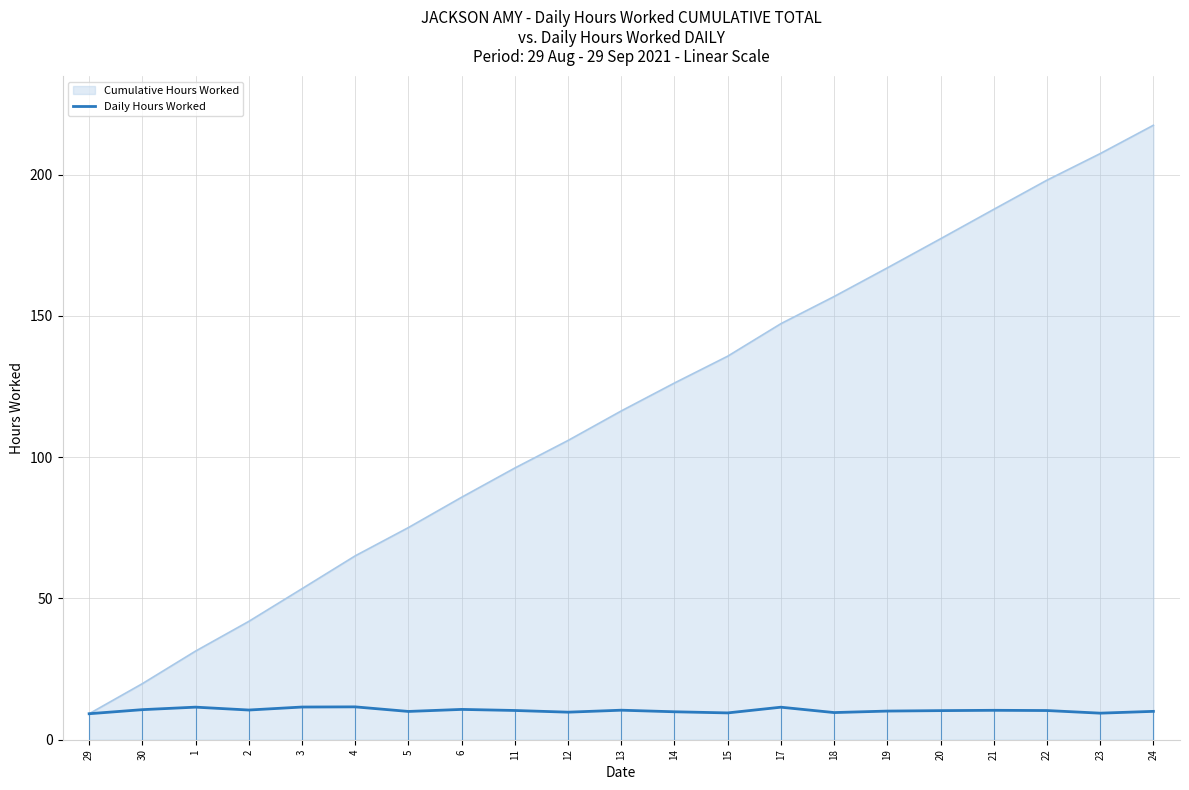

Which category has the highest value across all series?

24